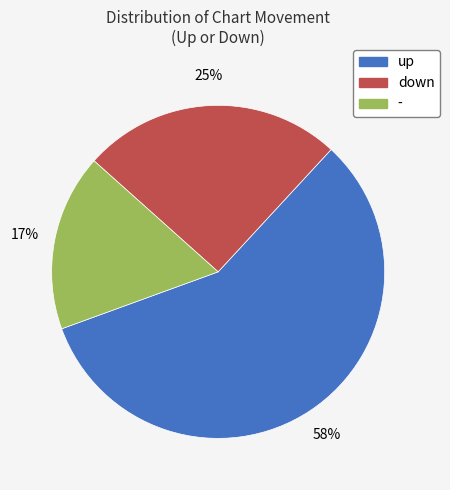

Is it true that up is 58% of the pie?

True